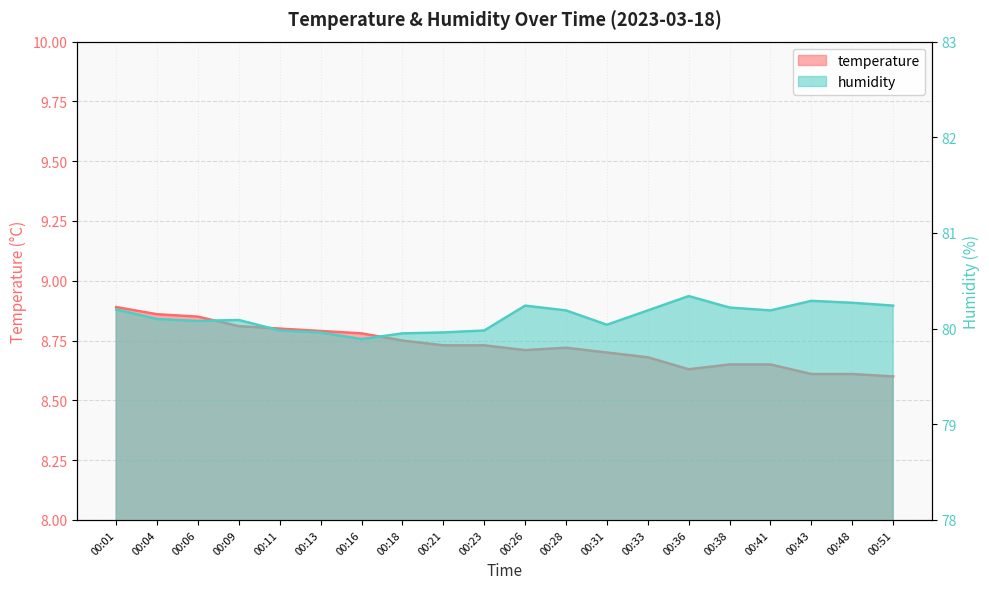

What is the total value across all series at 00:23?

88.7